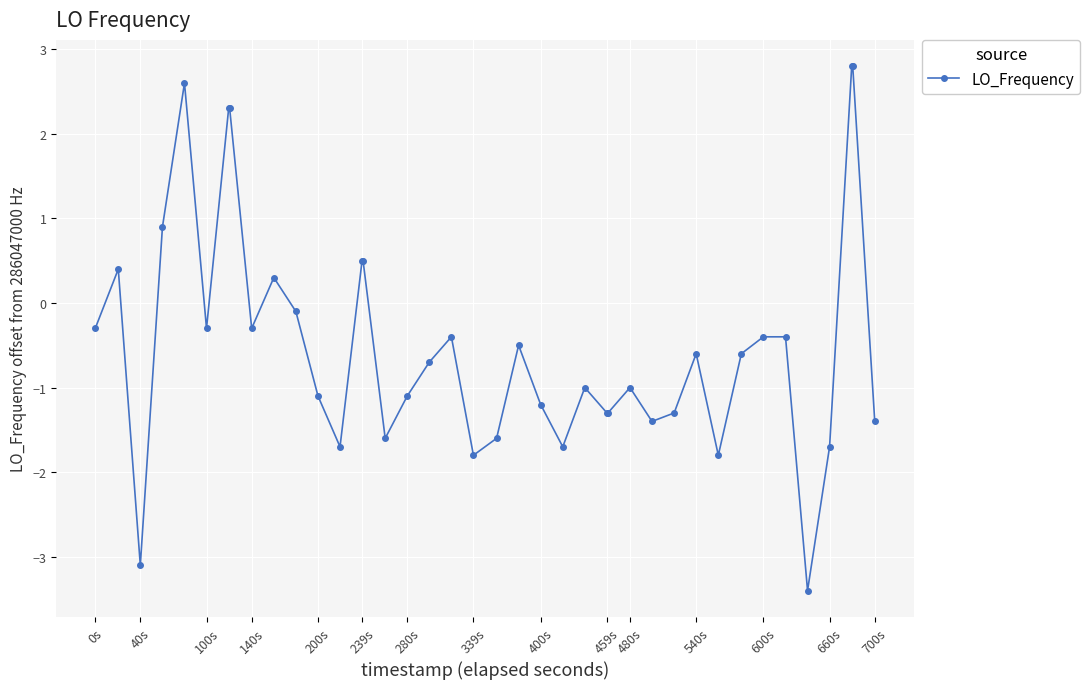

Reading left to right, extract all data points from this chart.

-0.3	0.4	-3.1	0.9	2.6	-0.3	2.3	2.3	-0.3	0.3	-0.1	-1.1	-1.7	0.5	0.5	-1.6	-1.1	-0.7	-0.4	-1.8	-1.6	-0.5	-1.2	-1.7	-1.0	-1.3	-1.3	-1.0	-1.4	-1.3	-0.6	-1.8	-0.6	-0.4	-0.4	-3.4	-1.7	2.8	2.8	-1.4